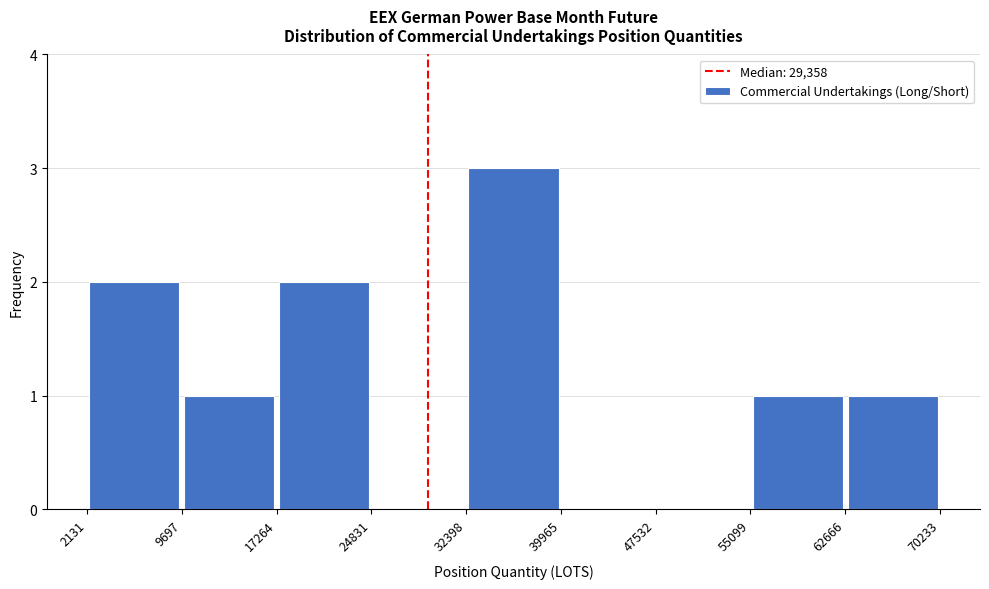

Over which range of the x-axis is the bar tallest?

32398 to 39965